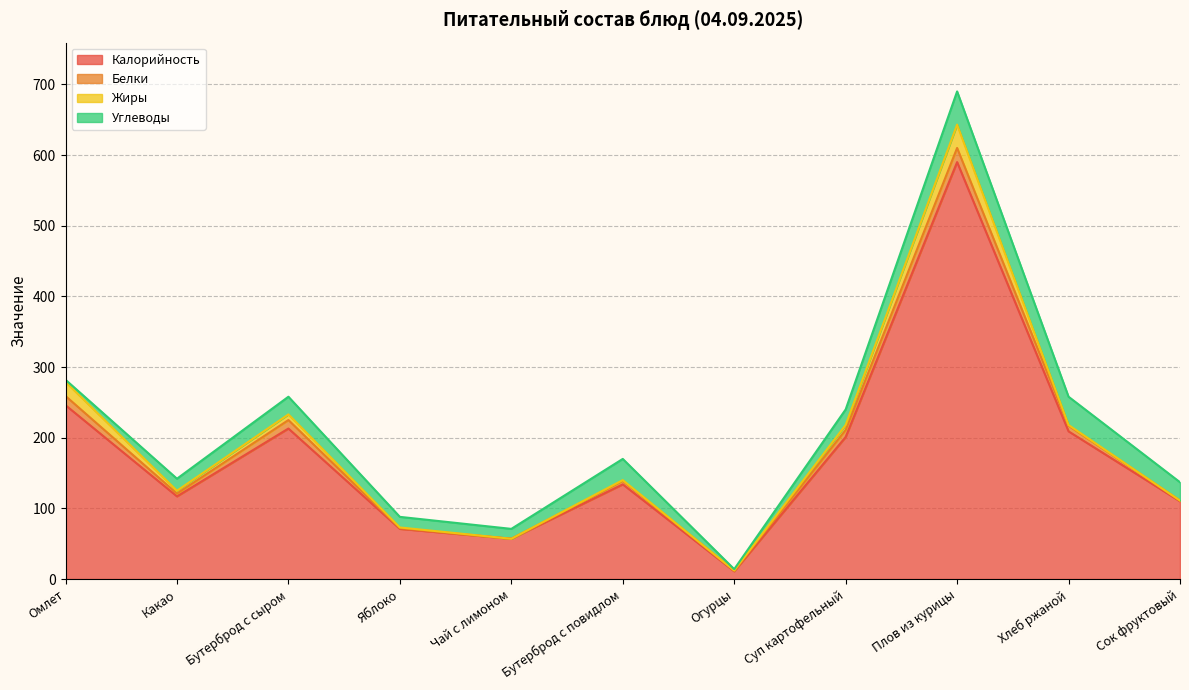

How many distinct data groups are displayed?

4